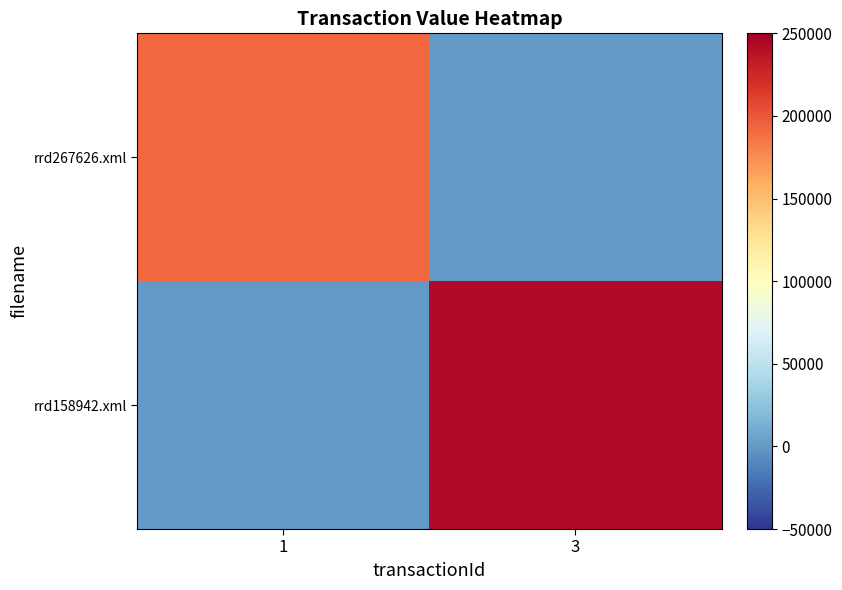

Reading left to right, list all the values displayed in this chart.

rrd267626.xml: 1=192013	3=0
rrd158942.xml: 1=0	3=242637